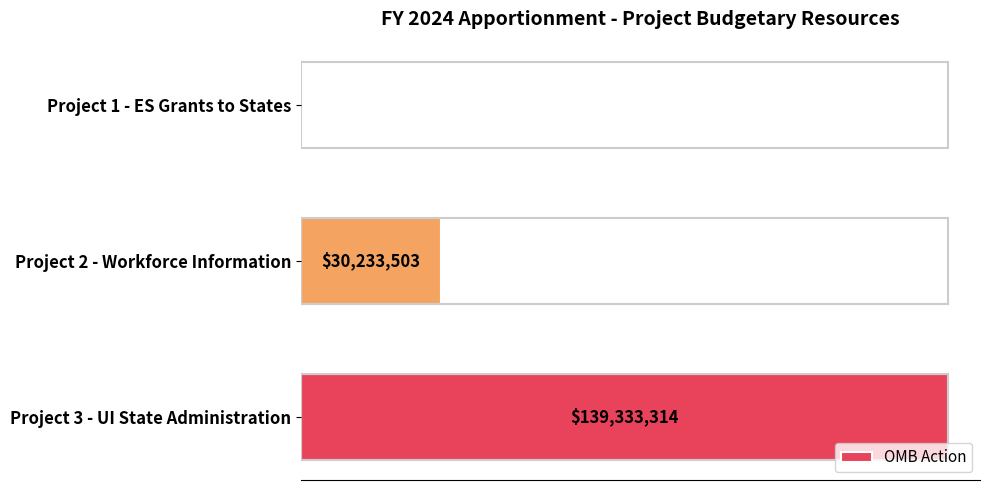

What is the average value?

56522272